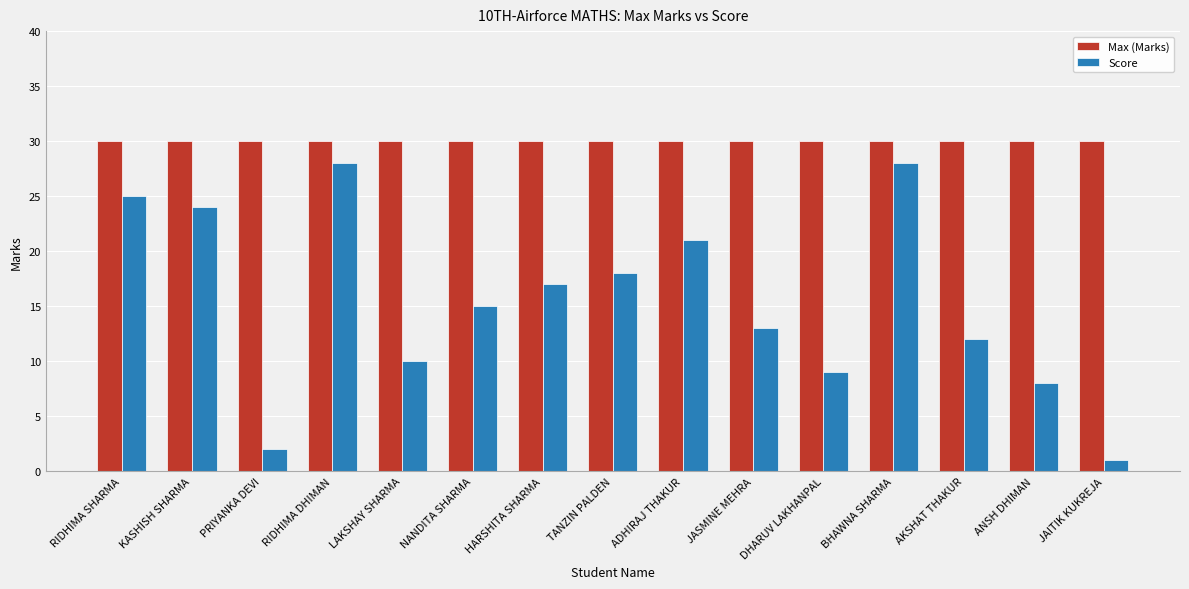

Reading left to right, what are all the values shown in this chart?

Max (Marks): RIDHIMA SHARMA=30	KASHISH SHARMA=30	PRIYANKA DEVI=30	RIDHIMA DHIMAN=30	LAKSHAY SHARMA=30	NANDITA SHARMA=30	HARSHITA SHARMA=30	TANZIN PALDEN=30	ADHIRAJ THAKUR=30	JASMINE MEHRA=30	DHARUV LAKHANPAL=30	BHAWNA SHARMA=30	AKSHAT THAKUR=30	ANSH DHIMAN=30	JAITIK KUKREJA=30
Score: RIDHIMA SHARMA=25	KASHISH SHARMA=24	PRIYANKA DEVI=2	RIDHIMA DHIMAN=28	LAKSHAY SHARMA=10	NANDITA SHARMA=15	HARSHITA SHARMA=17	TANZIN PALDEN=18	ADHIRAJ THAKUR=21	JASMINE MEHRA=13	DHARUV LAKHANPAL=9	BHAWNA SHARMA=28	AKSHAT THAKUR=12	ANSH DHIMAN=8	JAITIK KUKREJA=1